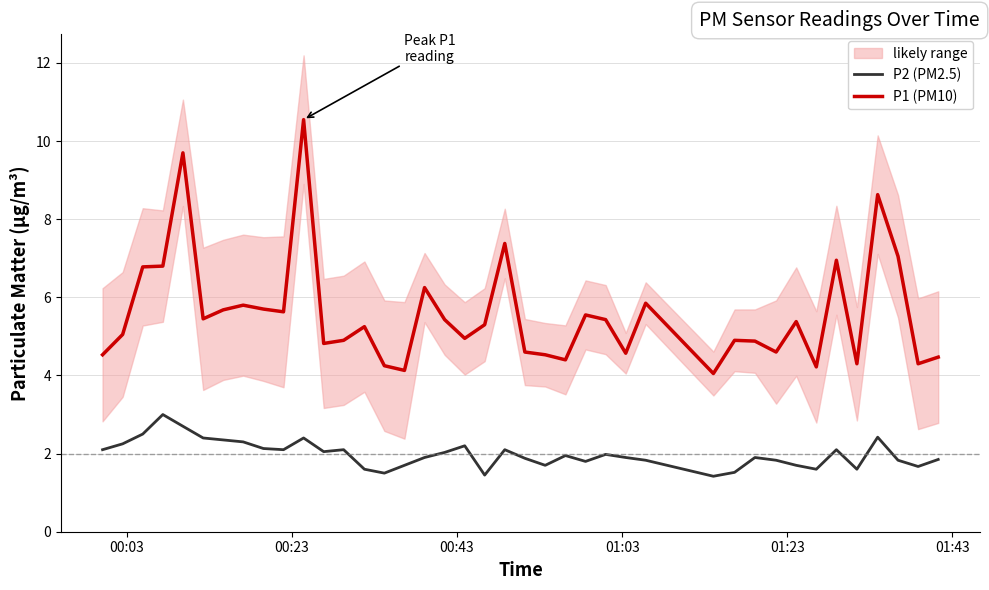

What is the maximum value for P1 (PM10)?

10.6